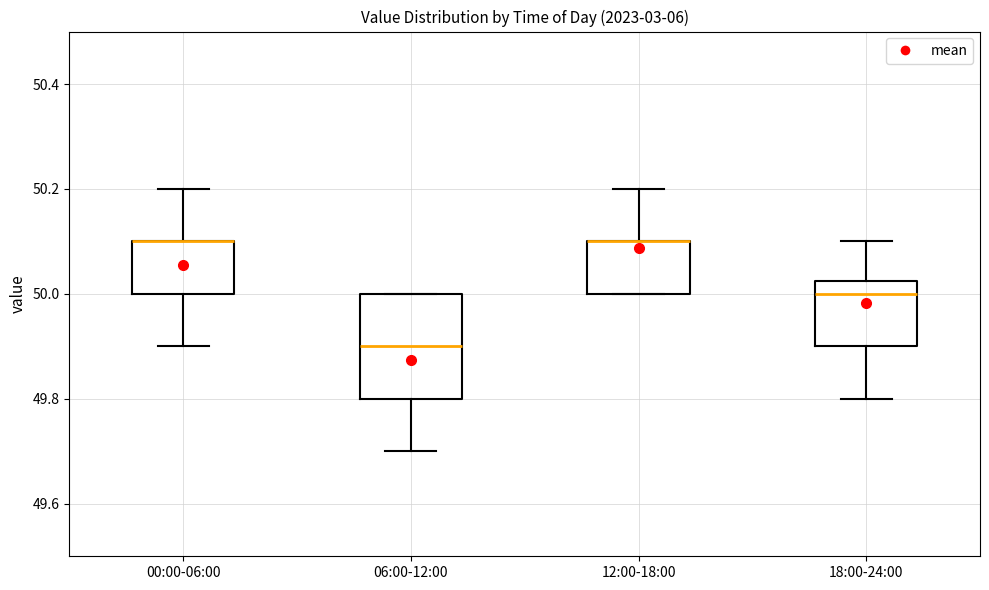

Reading left to right, transcribe this box plot: for each box, give where its median line is, the range the box spans, and where its two whiskers end, as read against the y-axis. The values are not printed on the chart, so give them approximately, as read against the axis.

00:00-06:00: median 50.10 (drawn on the box's upper edge), box 50.00 to 50.10, whiskers 49.90 to 50.20
06:00-12:00: median 49.90, box 49.80 to 50.00, whiskers 49.70 to 50.00
12:00-18:00: median 50.10 (drawn on the box's upper edge), box 50.00 to 50.10, whiskers 50.00 to 50.20
18:00-24:00: median 50.00, box 49.90 to 50.02, whiskers 49.80 to 50.10